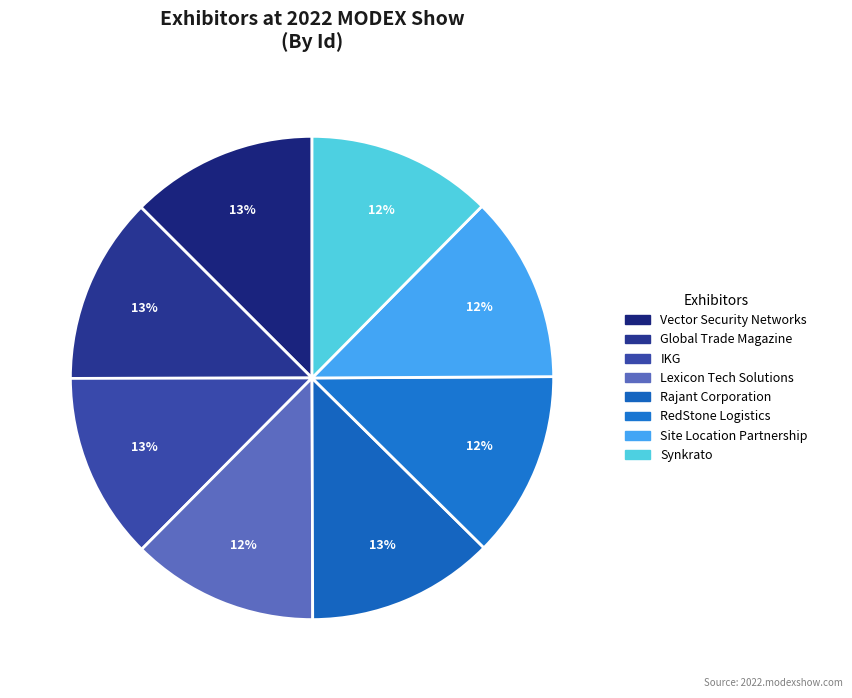

Is there a majority slice in this chart?

No